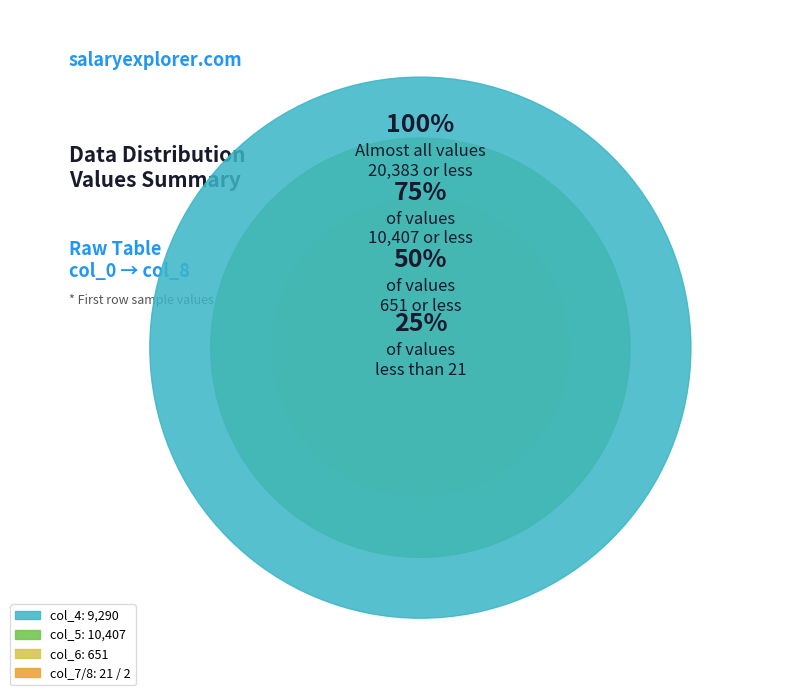

Which category has the smallest portion of the pie?

col_8